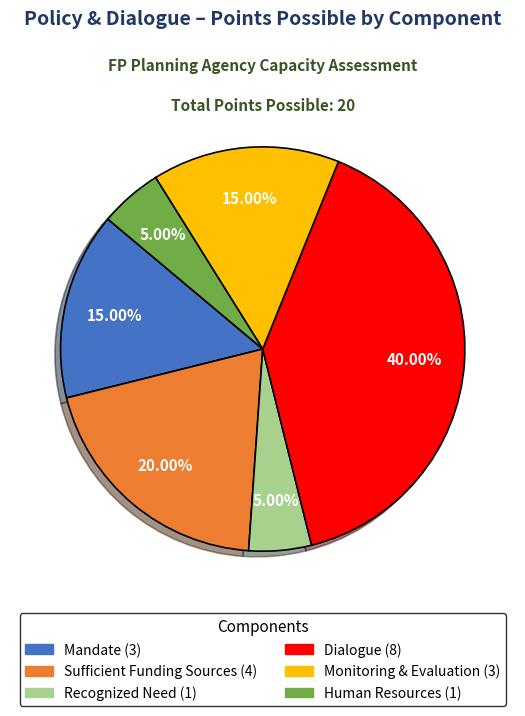

Is there any slice that represents more than half of the pie?

No